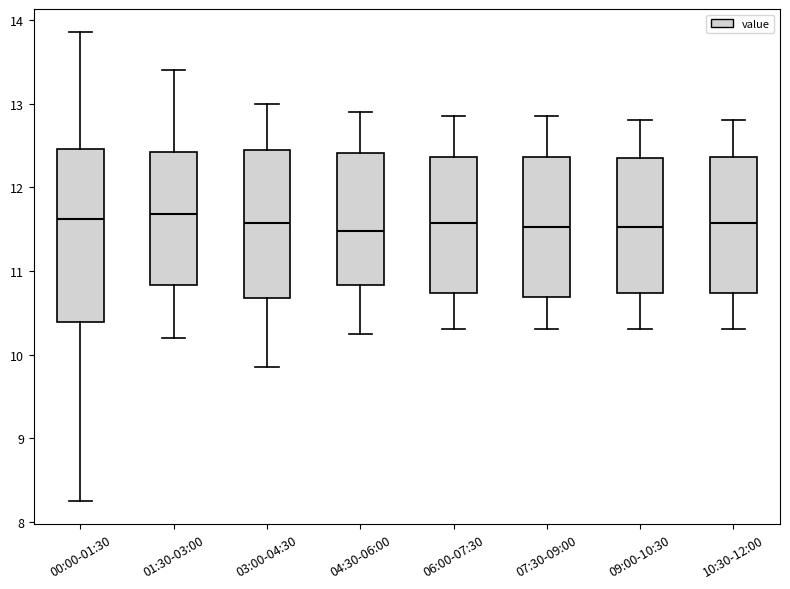

Reading left to right, read every box against the y-axis: the position of its median line, the range the box covers, and the ends of its whiskers. The values are not printed on the chart, so give them approximately, as read against the axis.

00:00-01:30: median 11.6, box 10.4 to 12.5, whiskers 8.3 to 13.9
01:30-03:00: median 11.7, box 10.8 to 12.4, whiskers 10.2 to 13.4
03:00-04:30: median 11.6, box 10.7 to 12.5, whiskers 9.9 to 13.0
04:30-06:00: median 11.5, box 10.8 to 12.4, whiskers 10.3 to 12.9
06:00-07:30: median 11.6, box 10.7 to 12.4, whiskers 10.3 to 12.9
07:30-09:00: median 11.5, box 10.7 to 12.4, whiskers 10.3 to 12.9
09:00-10:30: median 11.5, box 10.7 to 12.4, whiskers 10.3 to 12.8
10:30-12:00: median 11.6, box 10.7 to 12.4, whiskers 10.3 to 12.8